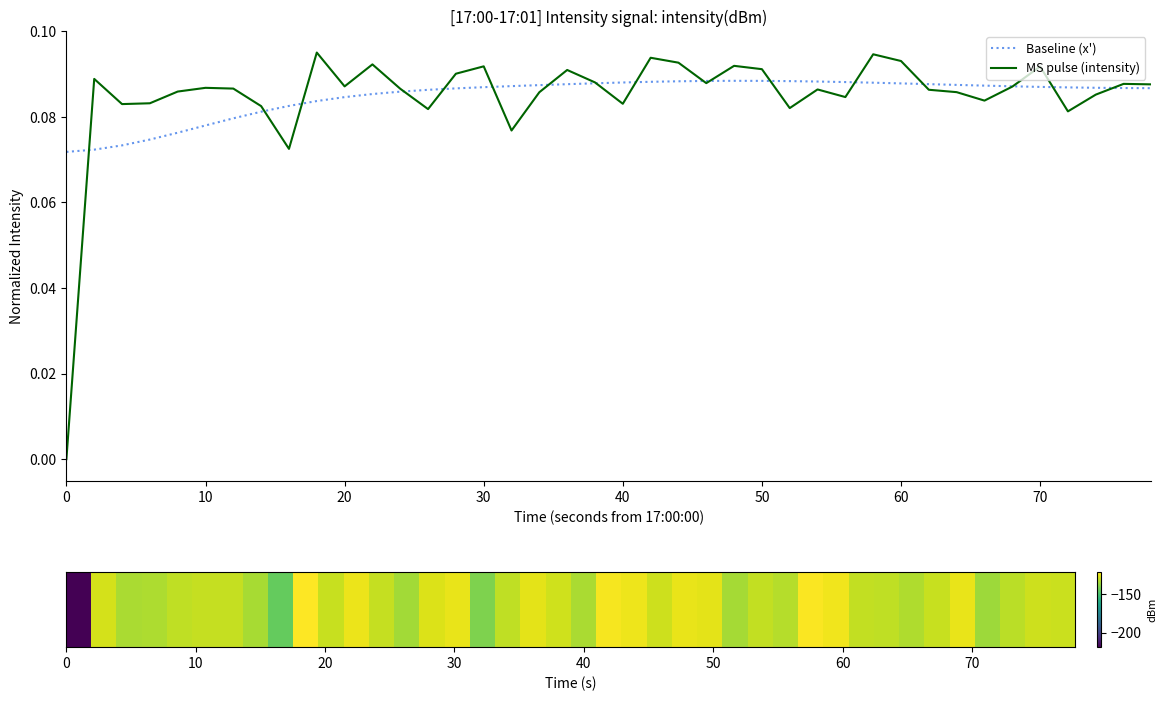

Which series has the widest spread of values?

MS pulse (intensity)